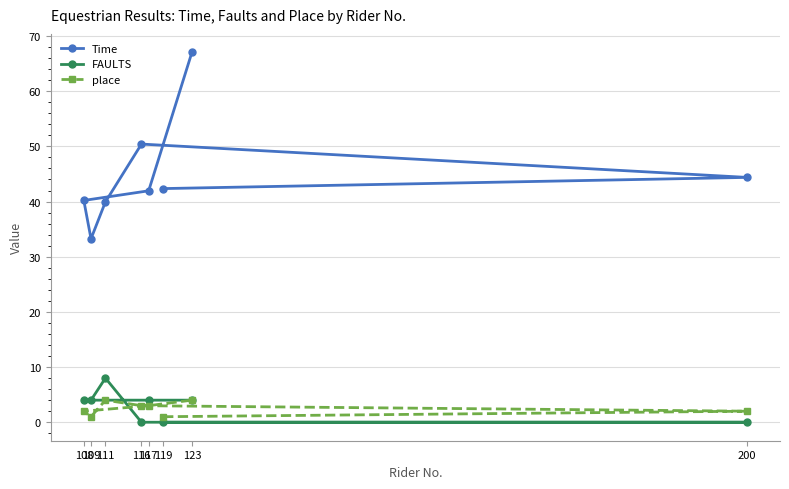

What is the value of the Time point at the 1st from the left?

40.2